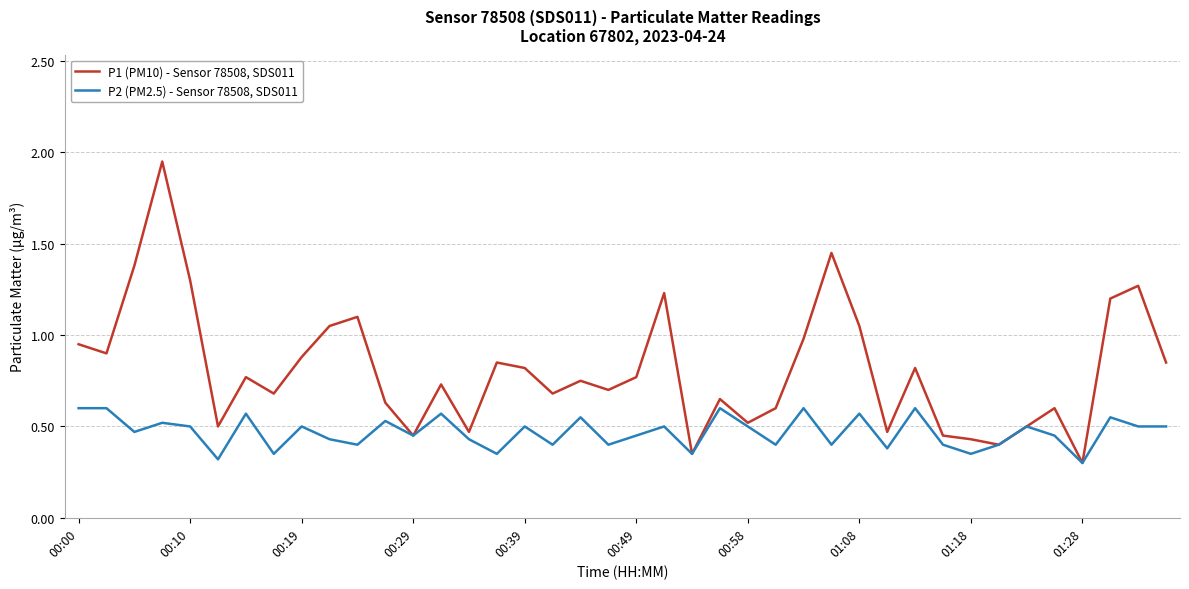

How many lines are shown in the chart?

2